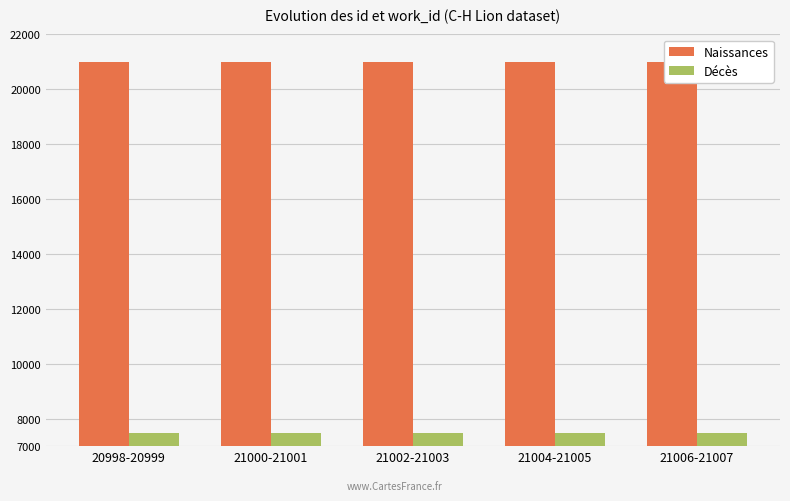

What position from the left is 21006-21007?

5